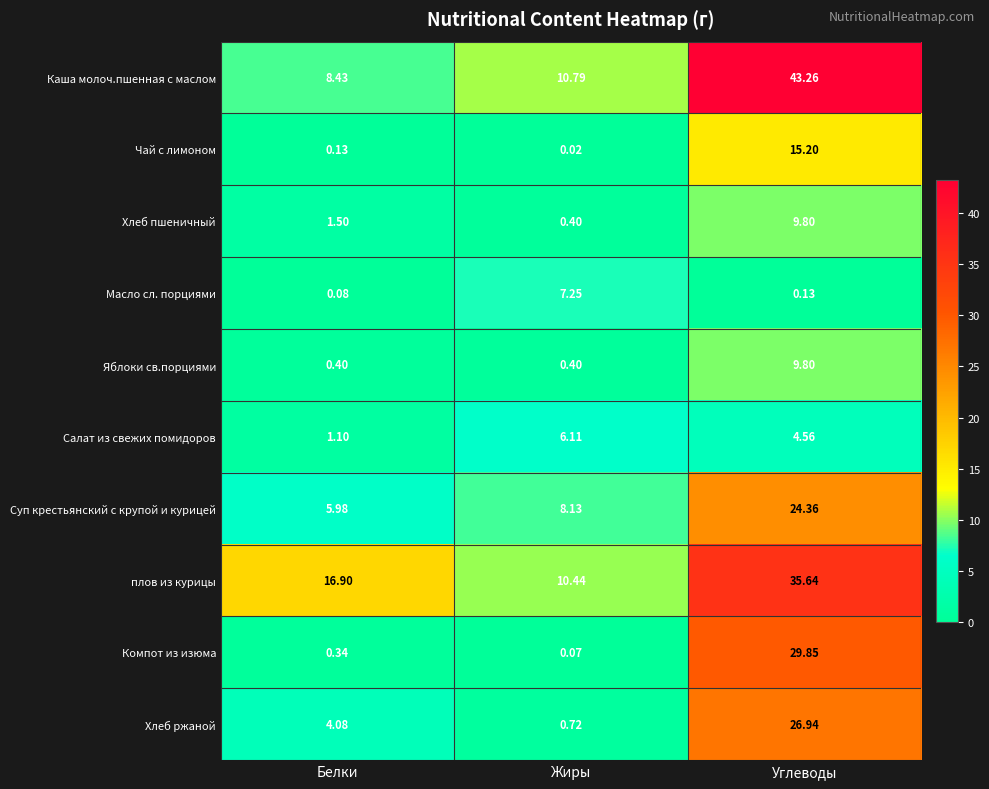

Is the value of Хлеб ржаной at Углеводы greater than the value of Хлеб пшеничный at Жиры?

Yes